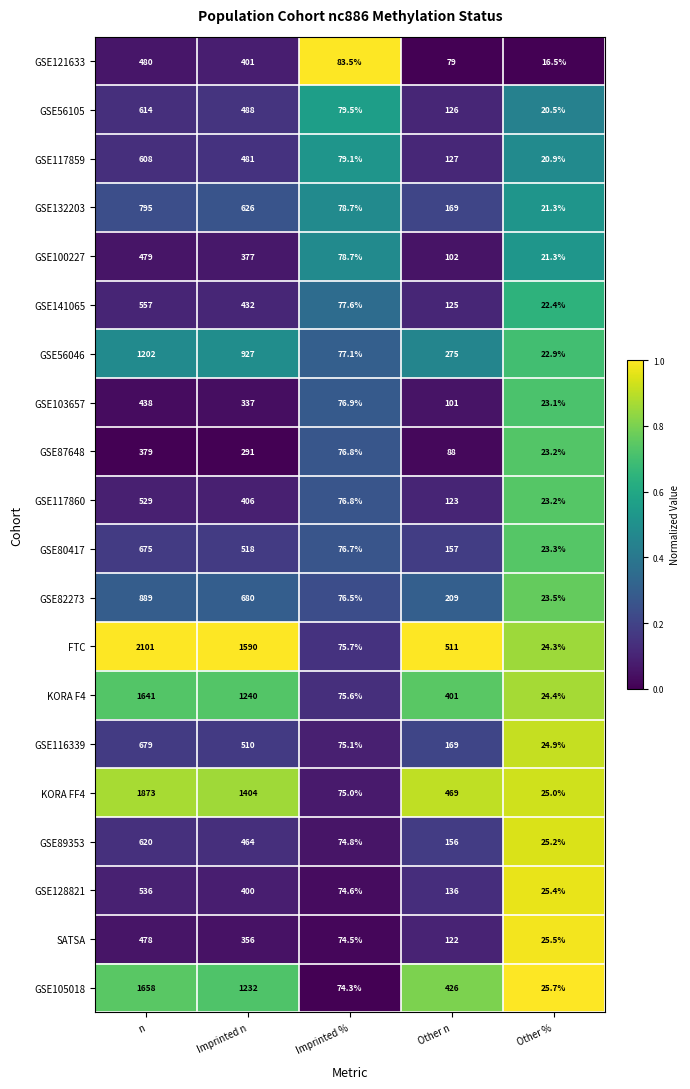

How many data points in GSE105018 are less than 426?

2